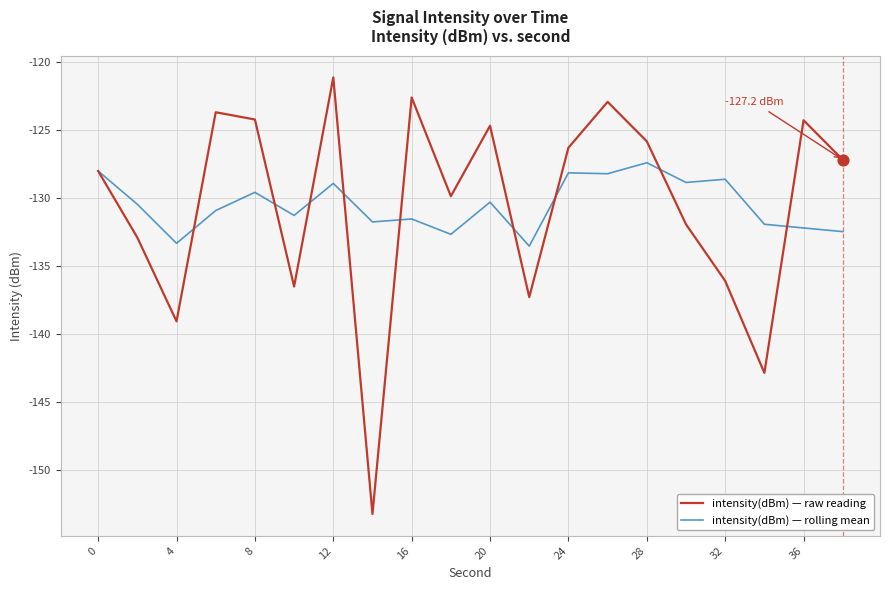

Which series has the widest spread of values?

intensity(dBm) — raw reading